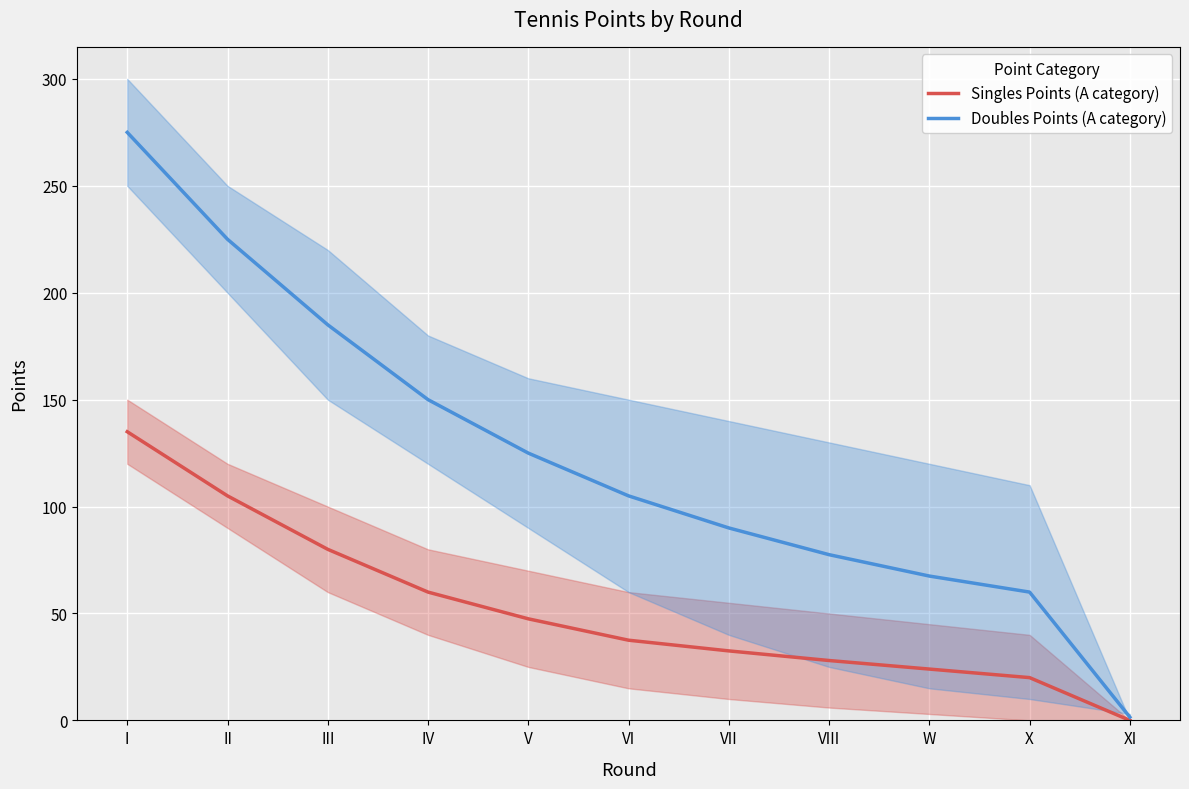

Which series has the largest total across all categories?

Doubles Points (A category)